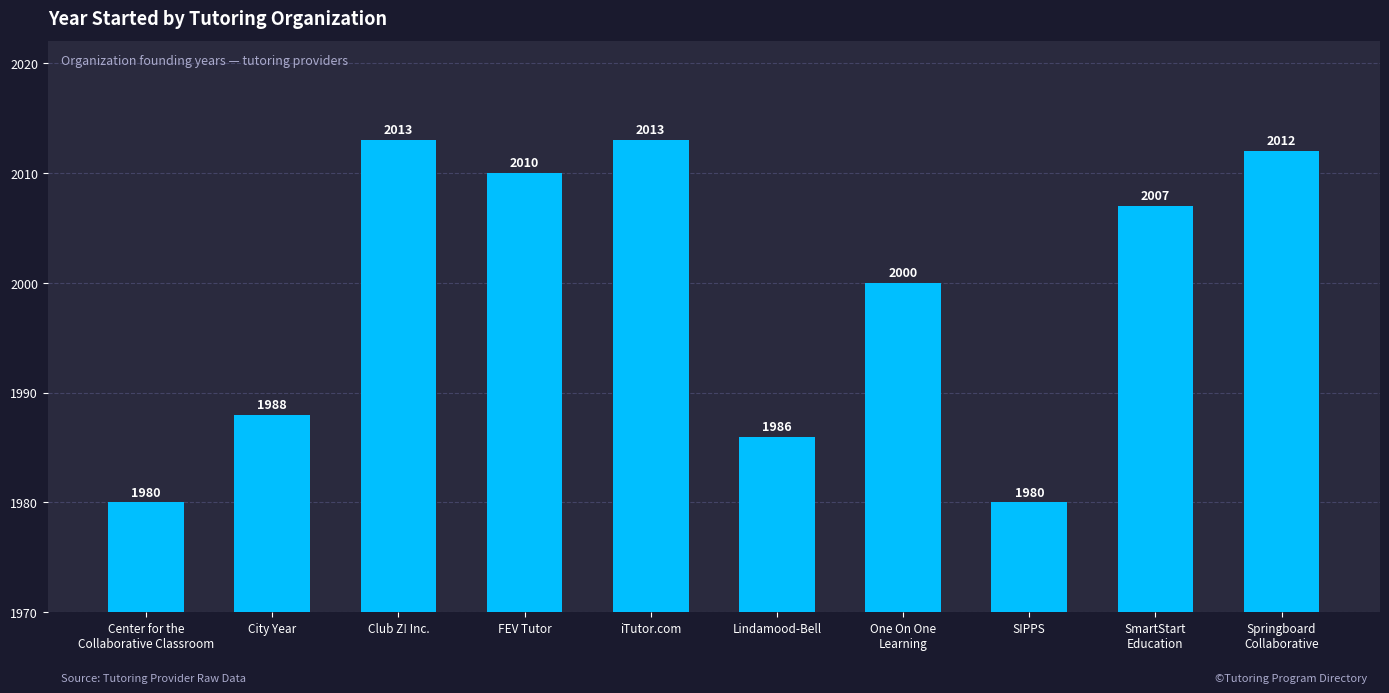

What is the label of the 2nd bar from the left?

City Year